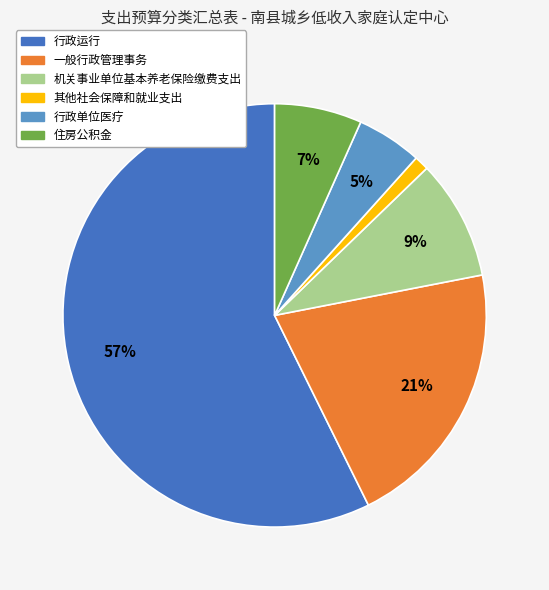

To the nearest percent, what is the difference between the 机关事业单位基本养老保险缴费支出 and 行政单位医疗 slice percentages?

4%